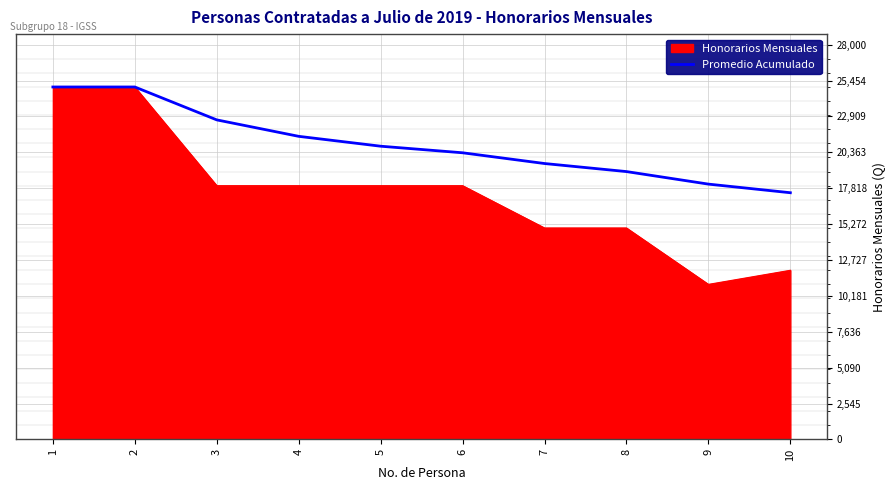

Does the chart display data point markers on the line(s)?

No